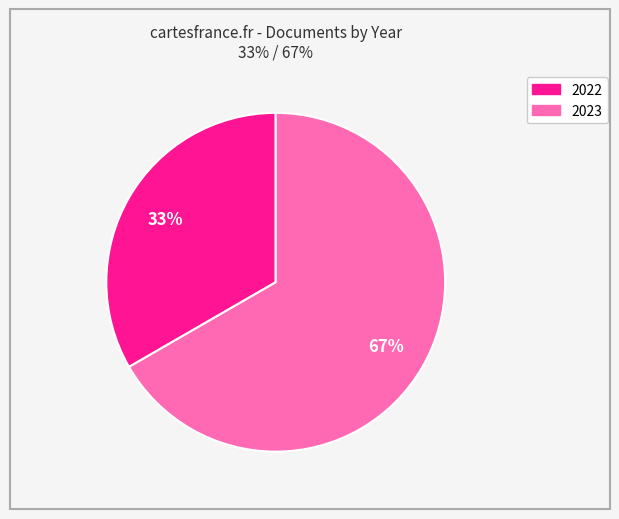

Does any single category account for the majority?

Yes